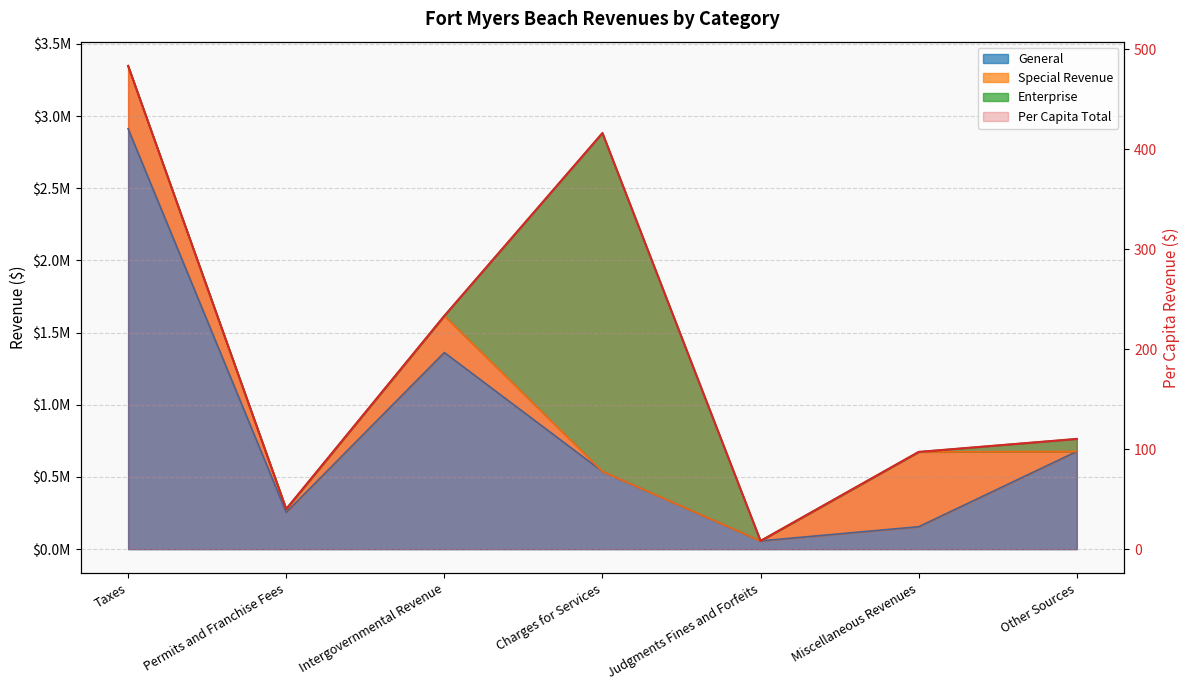

Reading left to right, list all the values displayed in this chart.

Taxes=483.3	Permits and Franchise Fees=40.1	Intergovernmental Revenue=233.3	Charges for Services=416.1	Judgments Fines and Forfeits=8.3	Miscellaneous Revenues=97.2	Other Sources=110.2